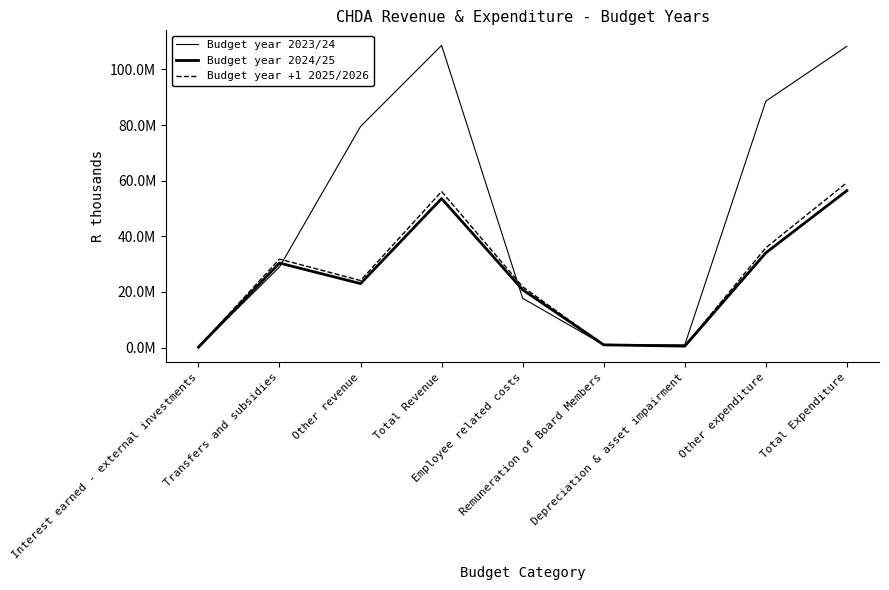

Reading right to left, extract all data points from this chart.

Budget year 2023/24: 108307947.9	88573295.9	993810.6	1000000.0	17740841.4	108620264.2	79486814.2	28975500.0	157950.0
Budget year 2024/25: 56428700.4	34077258.1	537810.6	1000000.0	20813631.8	53578573.7	23017584.6	30395299.5	165689.5
Budget year +1 2025/2026: 59303191.4	35887540.8	537810.6	1000000.0	21877840.0	56109501.5	24112146.0	31823878.6	173477.0